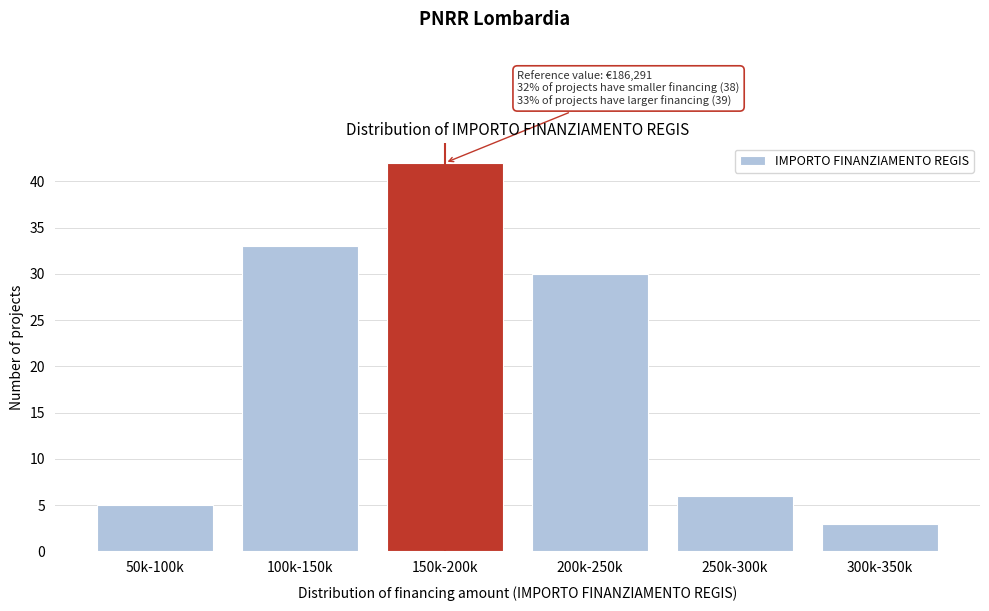

Reading right to left, extract all data points from this chart.

300k-350k=3	250k-300k=6	200k-250k=30	150k-200k=42	100k-150k=33	50k-100k=5